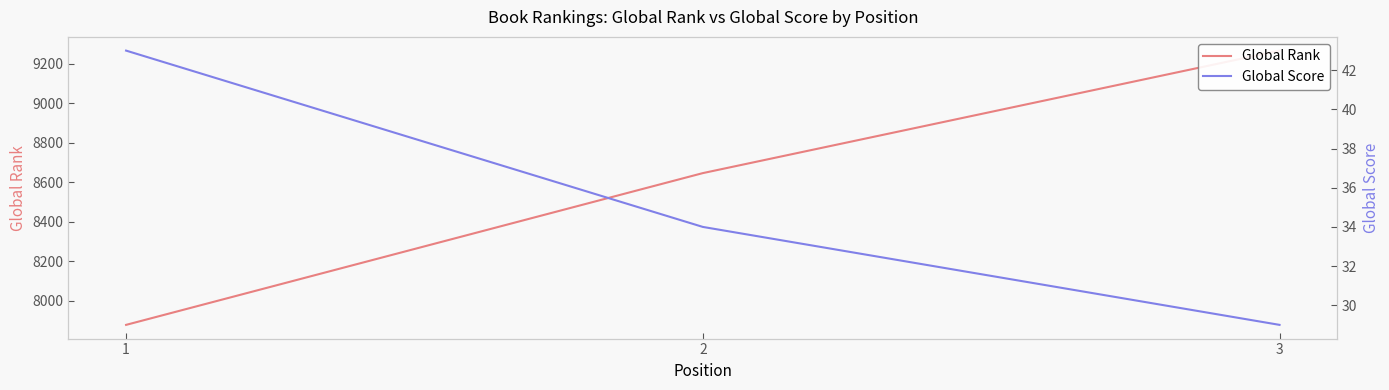

What is the sum of the Global Rank values at 1 and 2?

16526